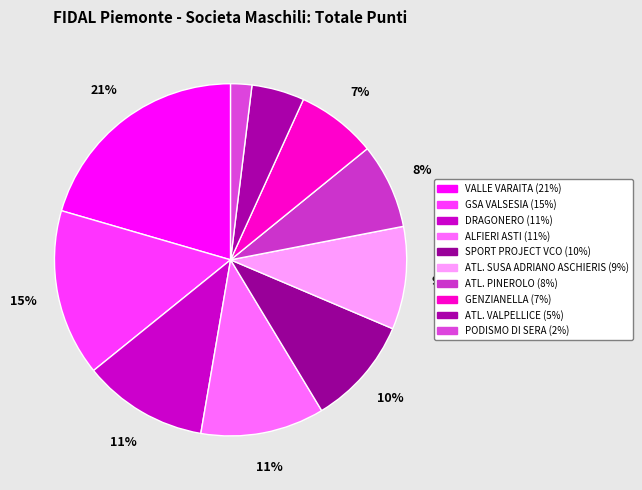

To the nearest percent, what is the difference between the largest and smallest slice percentages?

19%